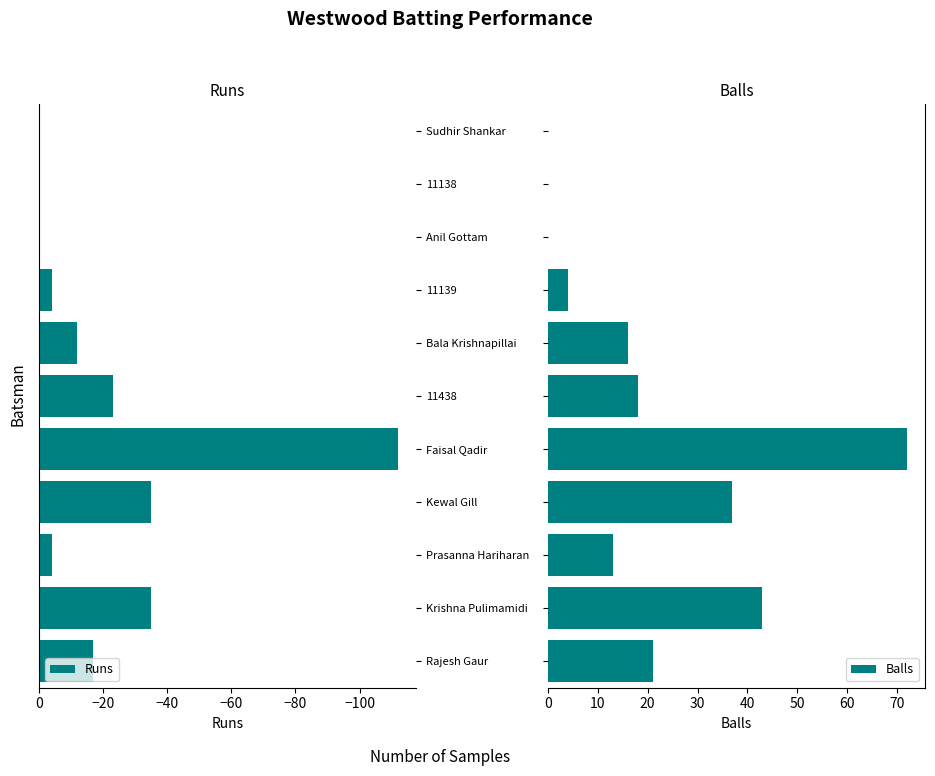

How many negative values does the Runs series have?

8